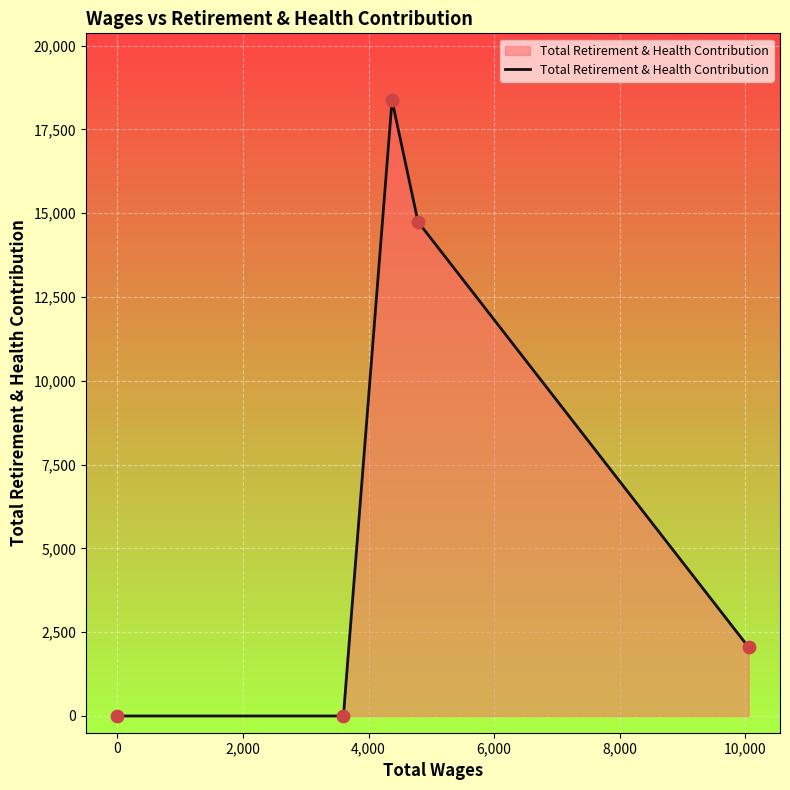

What is the difference between the maximum and minimum values?

18369.4